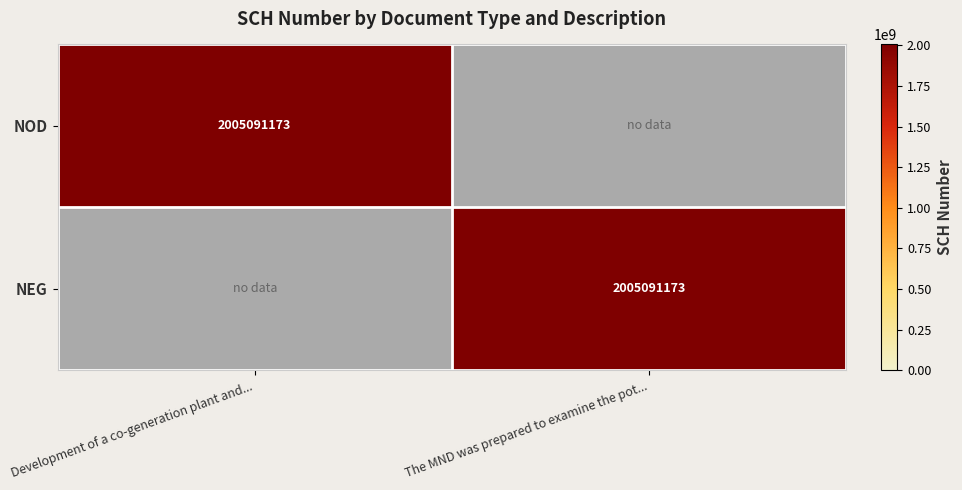

At how many categories does at least one series exceed 570707222?

2